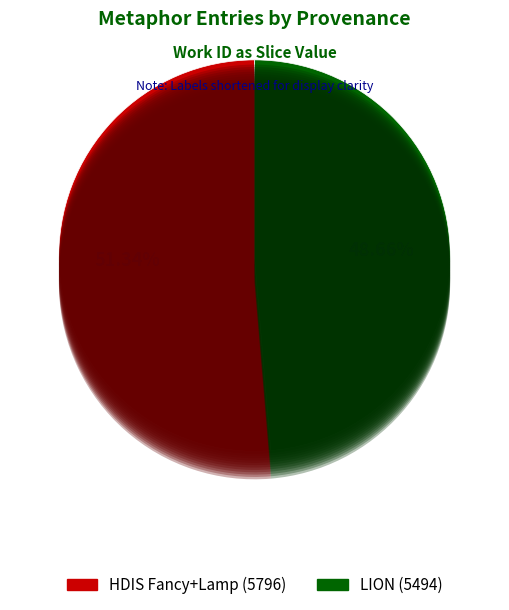

Which category has the smallest portion of the pie?

LION